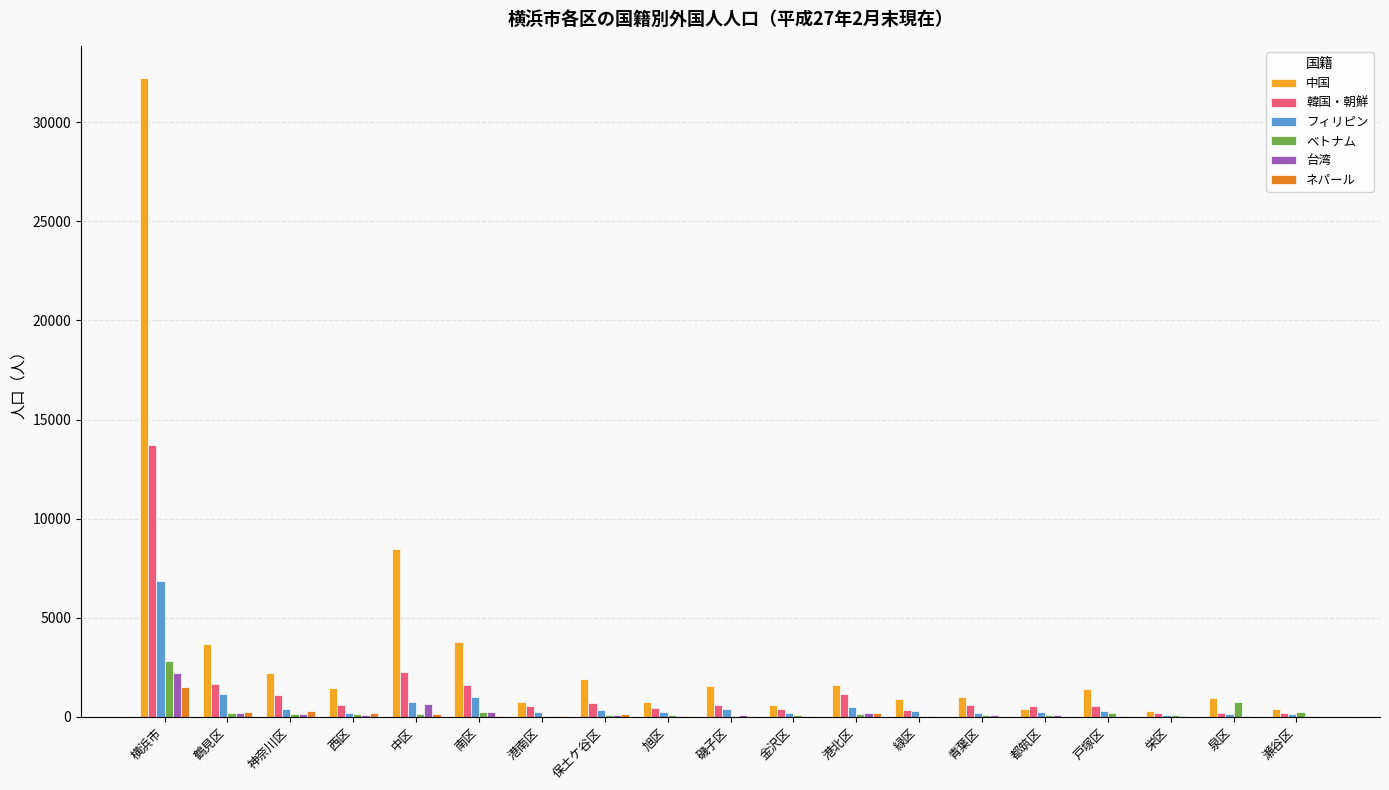

At which category does the chart reach its peak across all series?

横浜市